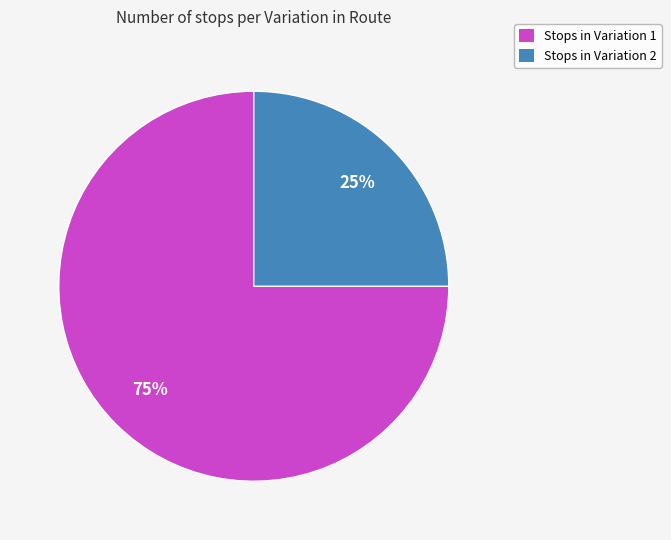

To the nearest percent, what portion does Stops in Variation 2 represent?

25%